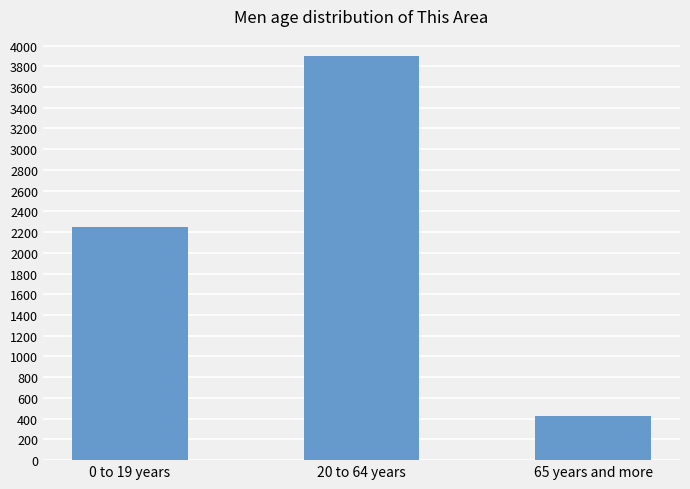

What is the sum of the values at 65 years and more and 20 to 64 years?

4326